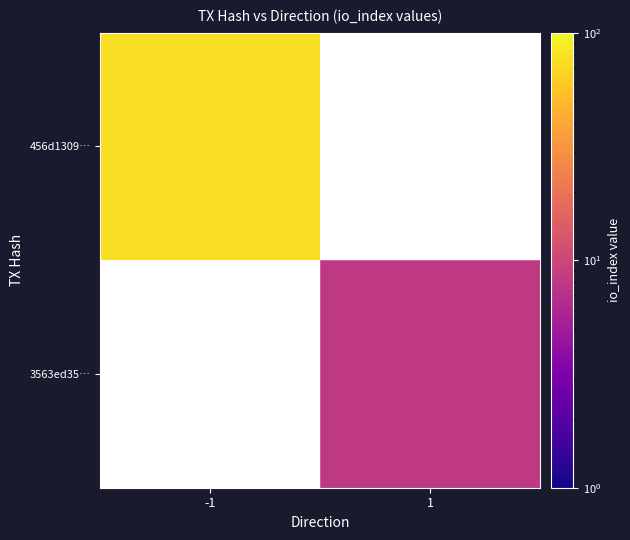

Is the value of 456d1309… at 1 greater than the value of 3563ed35… at 1?

No